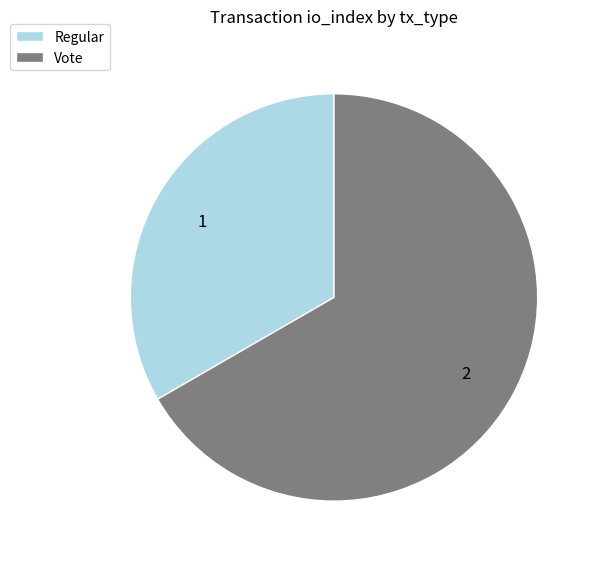

Which slice represents more than half of the pie?

Vote